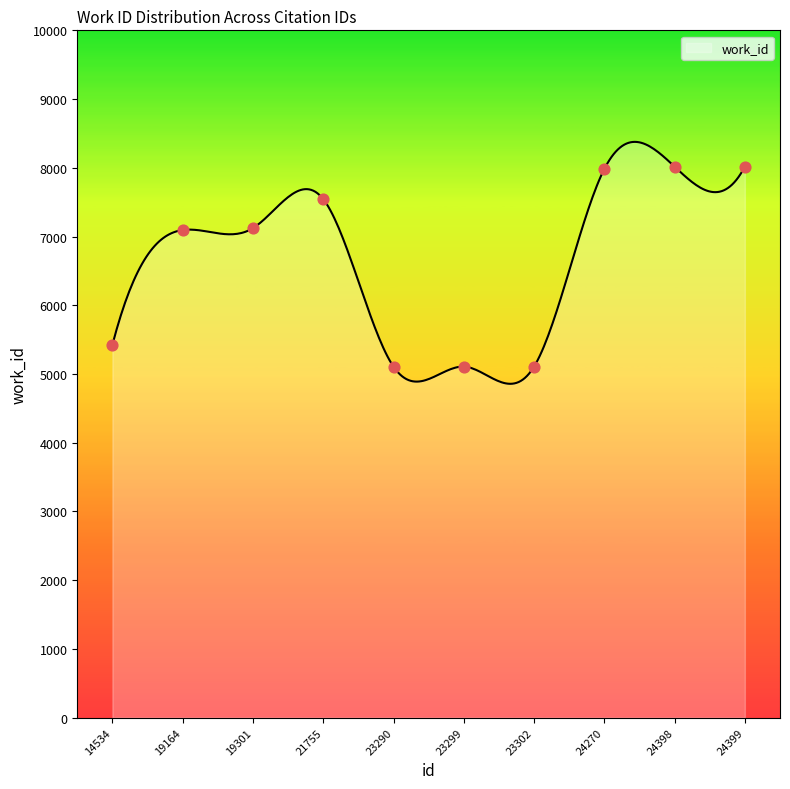

Between 24270 and 24399, which is larger?

24399